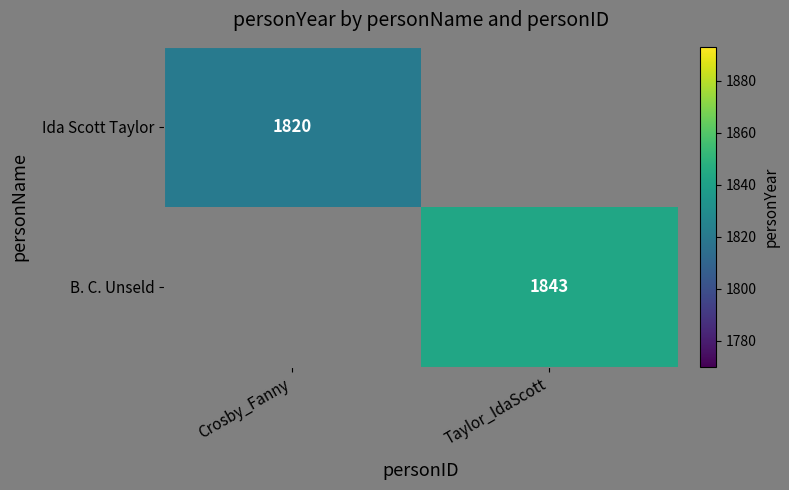

Is it true that Ida Scott Taylor equals 1820 at Crosby_Fanny?

True